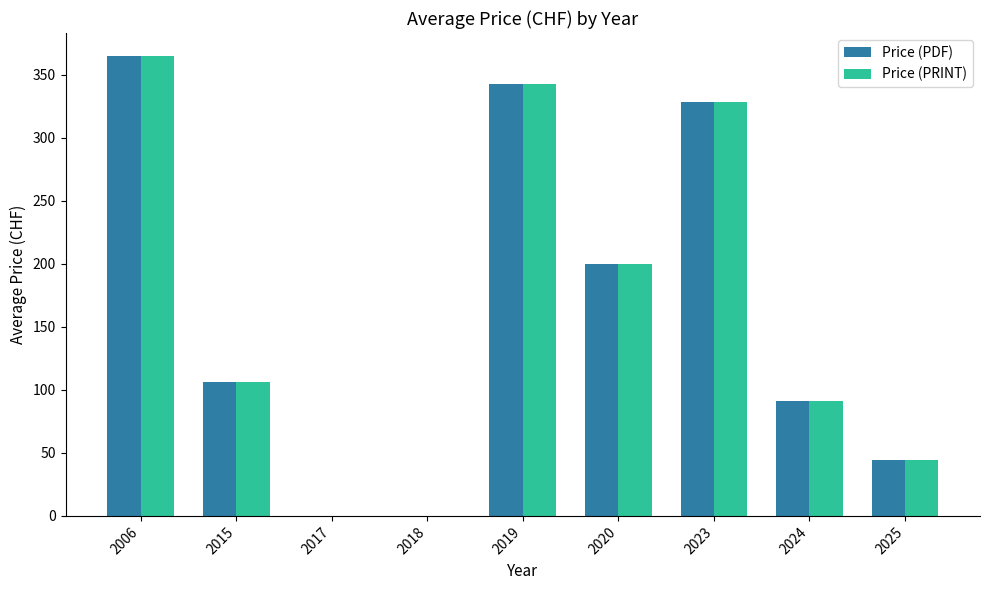

How many groups of bars are there?

9